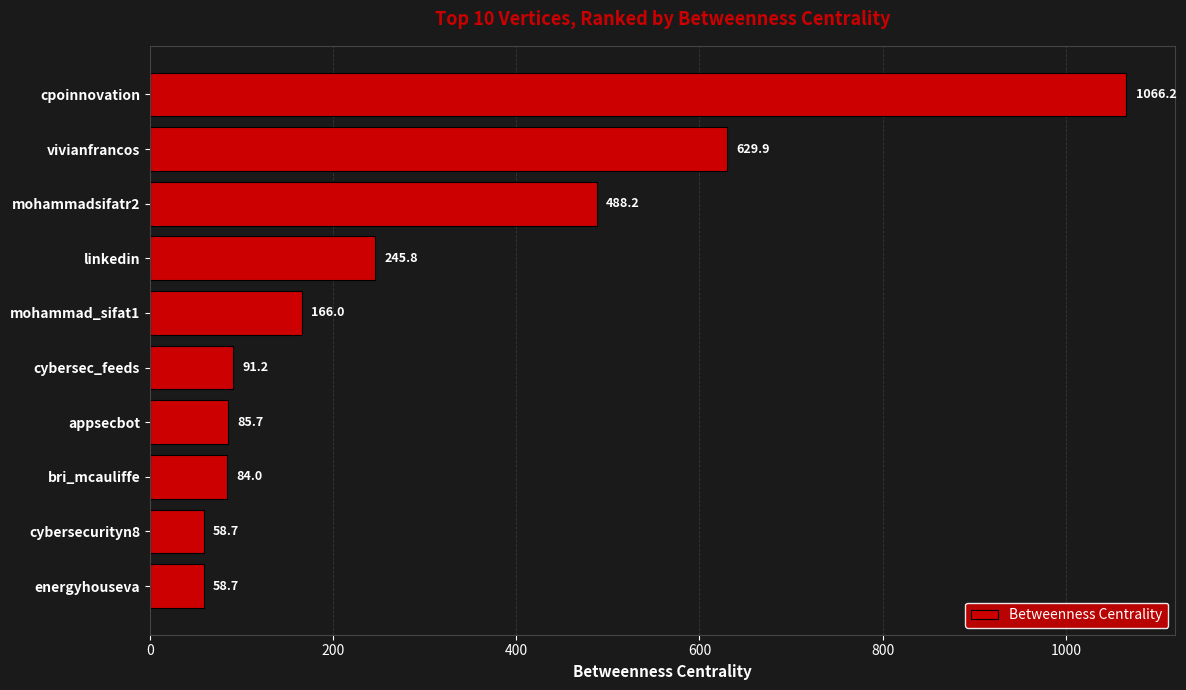

At which category does the chart reach its peak across all series?

cpoinnovation